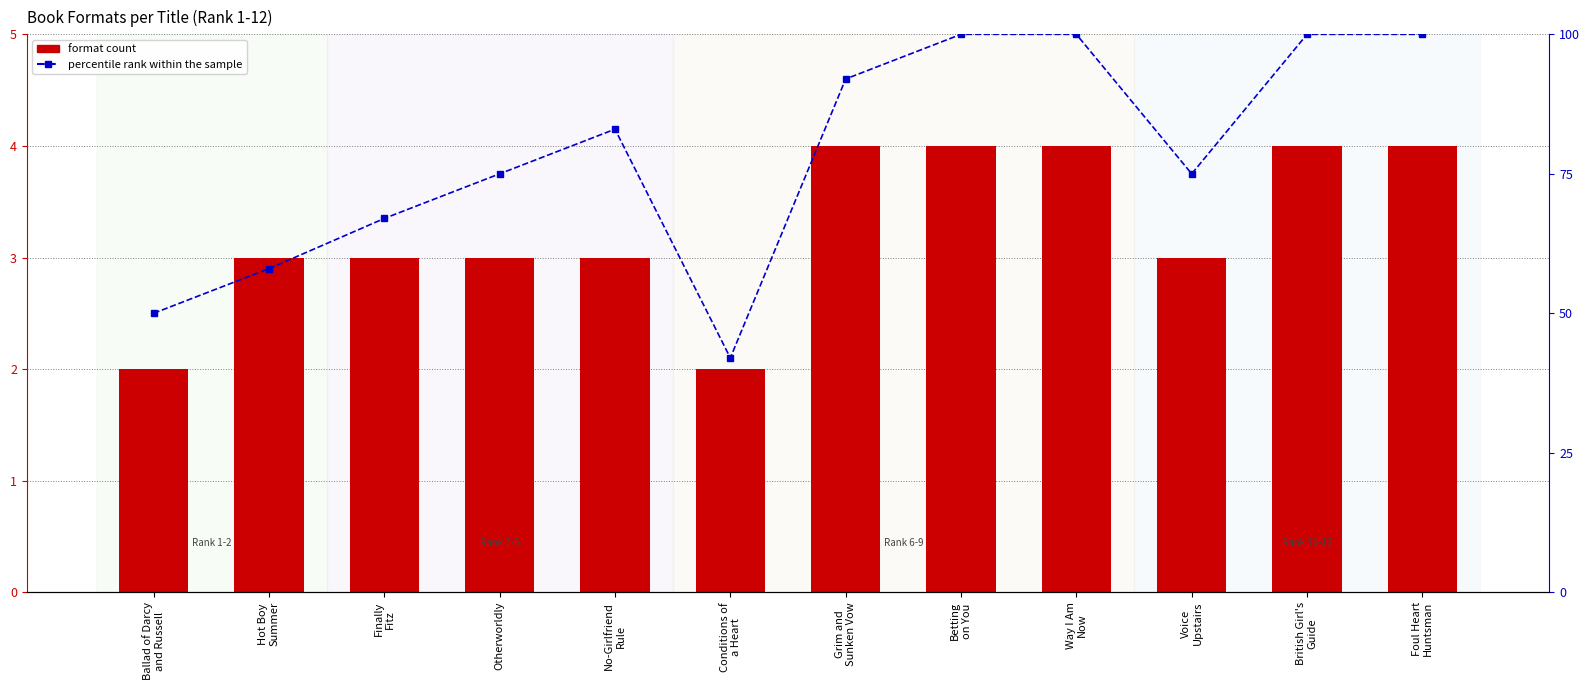

At which category is the sum across all series the highest?

Betting
on You